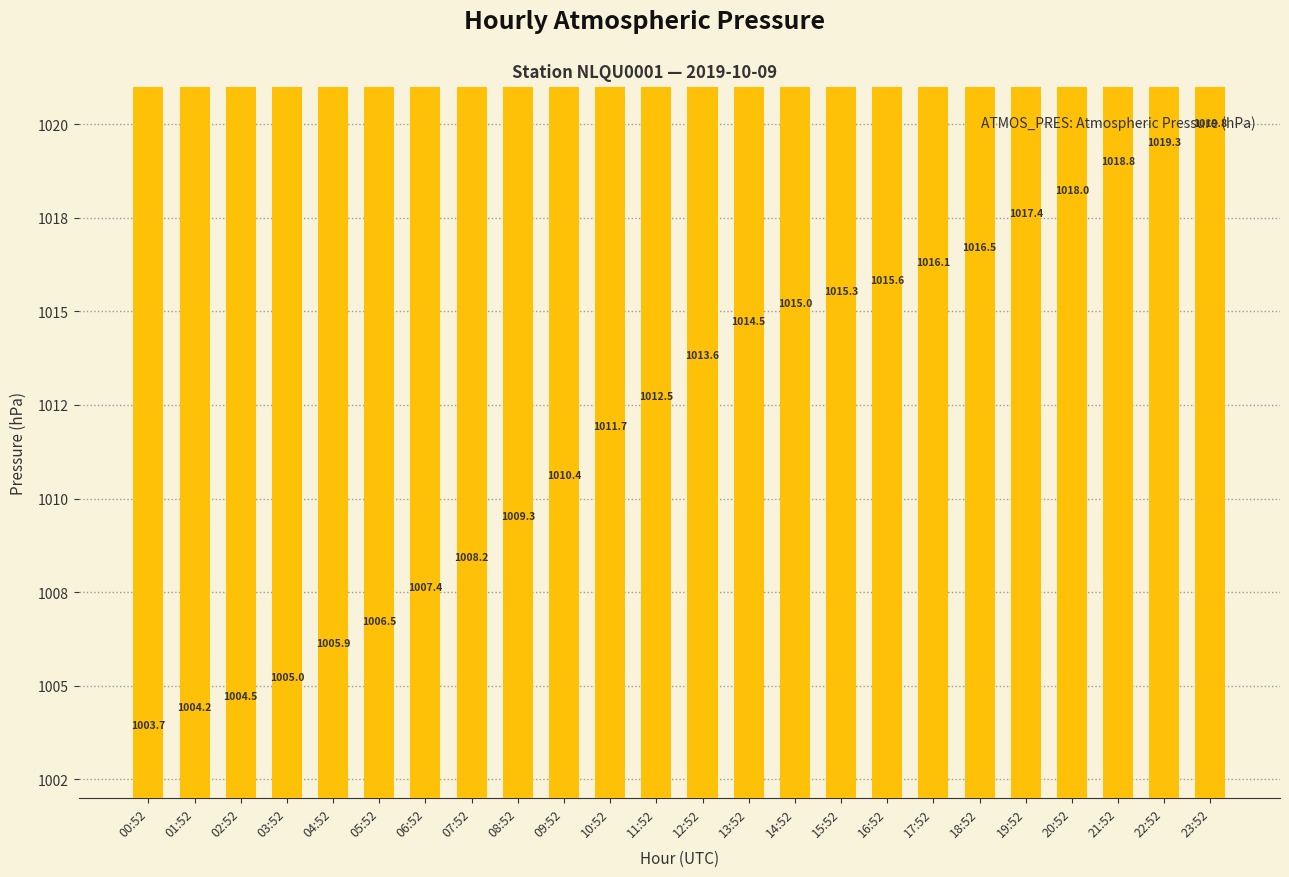

How many data points are less than 1013?

12